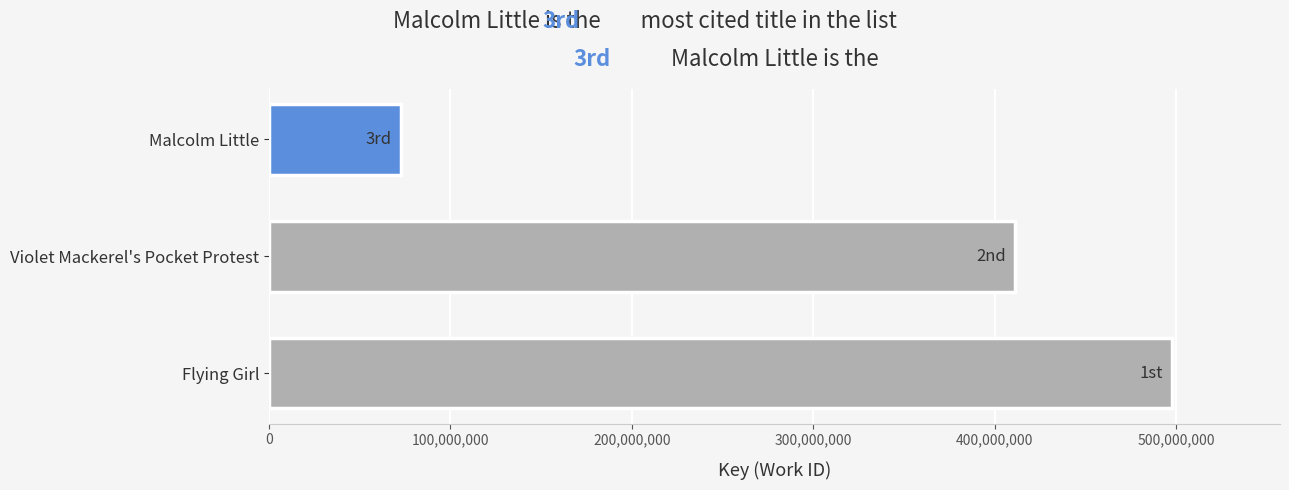

How many distinct data groups are displayed?

1